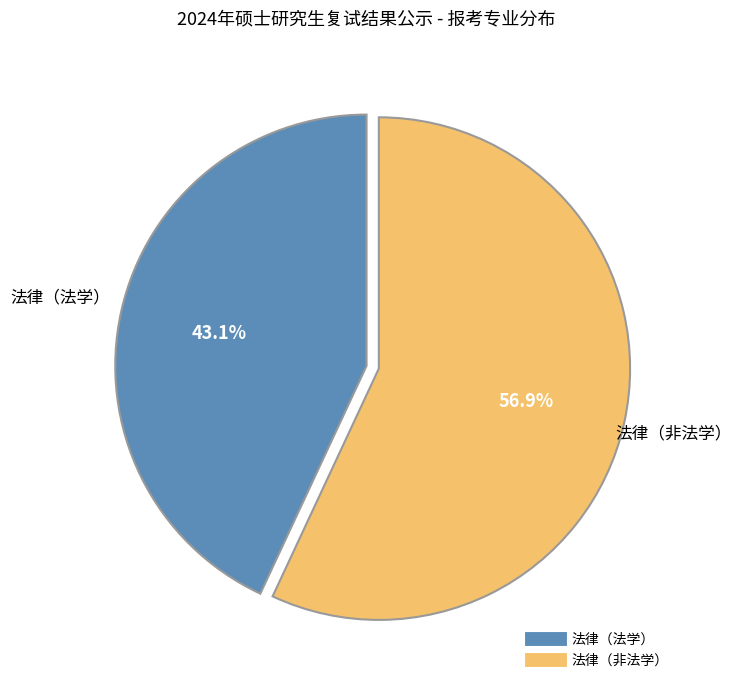

Rank the categories by value from highest to lowest.

法律（非法学）, 法律（法学）